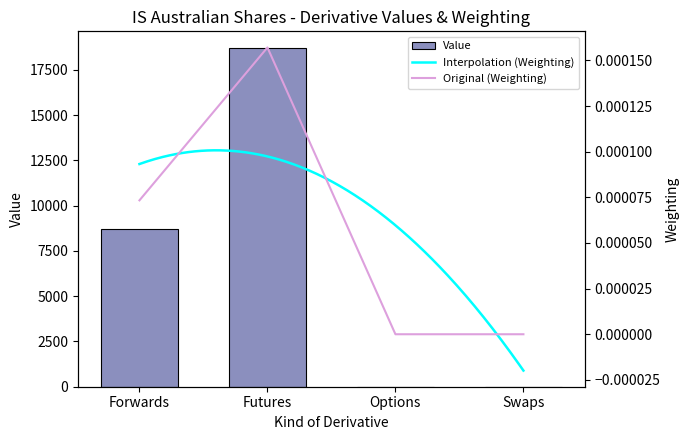

Which category has the lowest value across all series?

Options